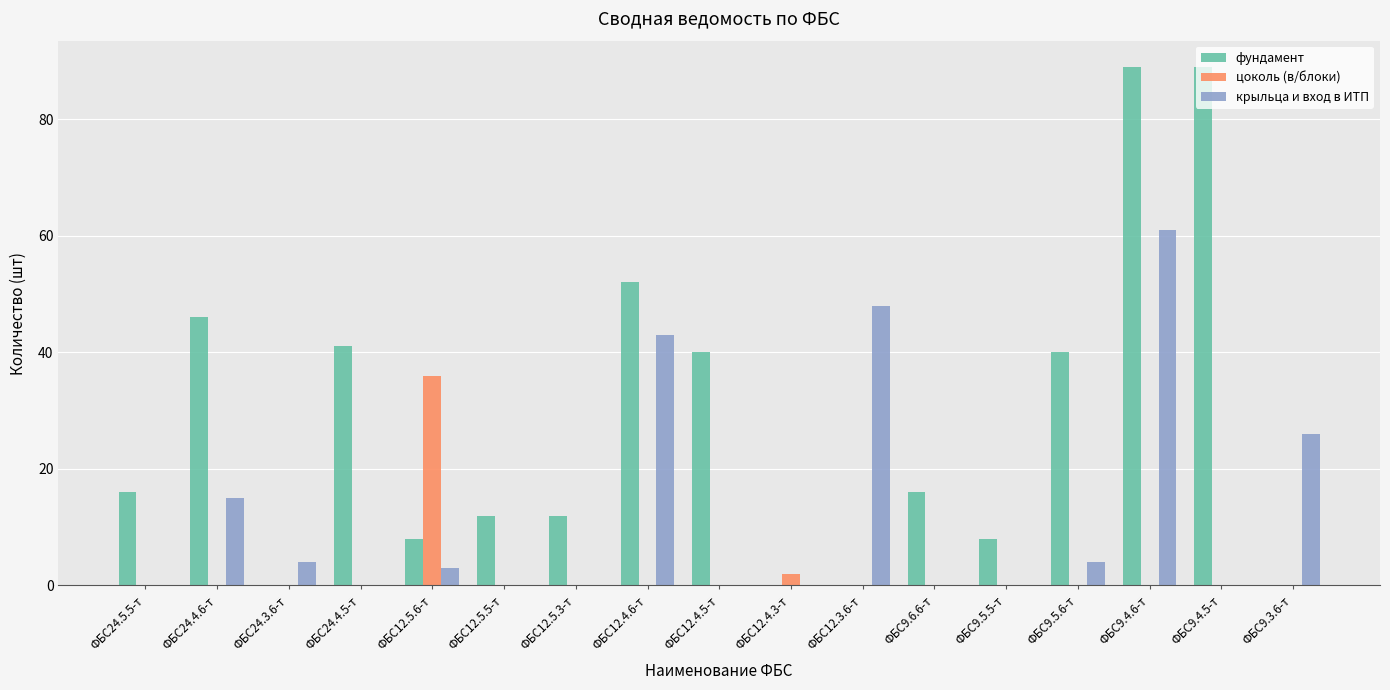

Which series has the largest total across all categories?

фундамент